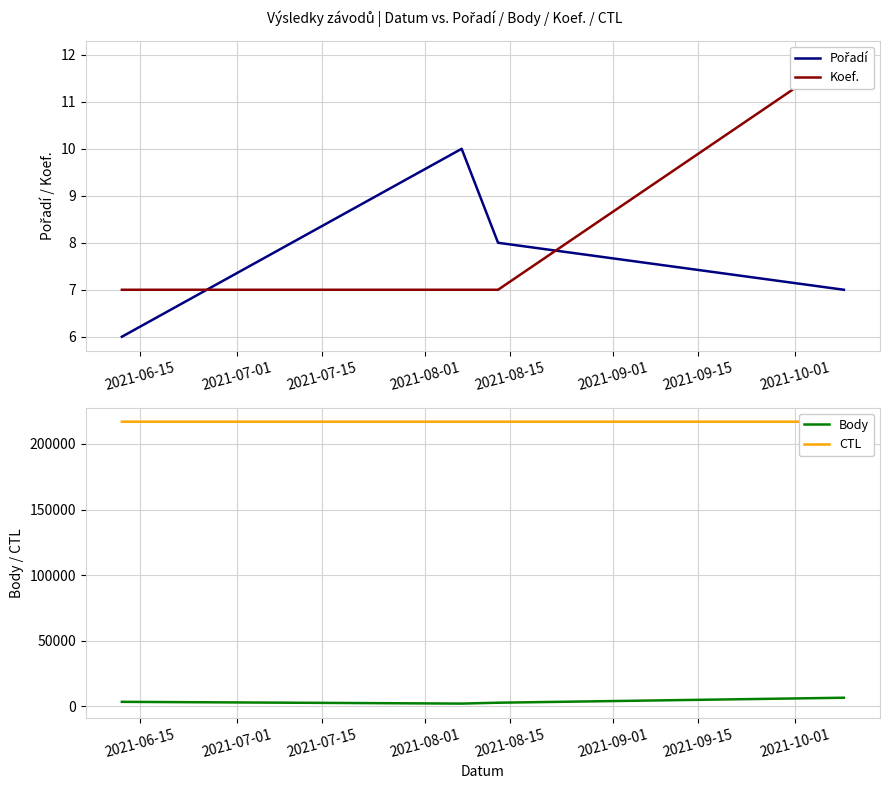

True or false: Pořadí and CTL intersect in this chart.

False